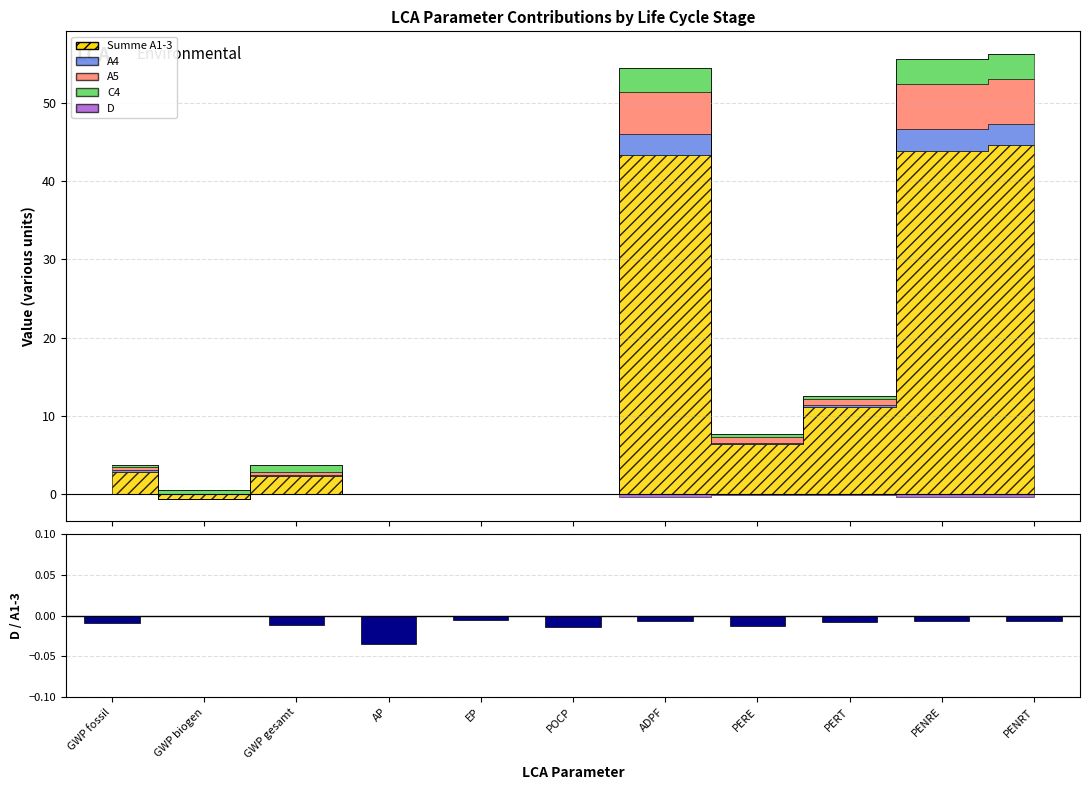

What is the label of the 2nd bar from the right?

PENRE